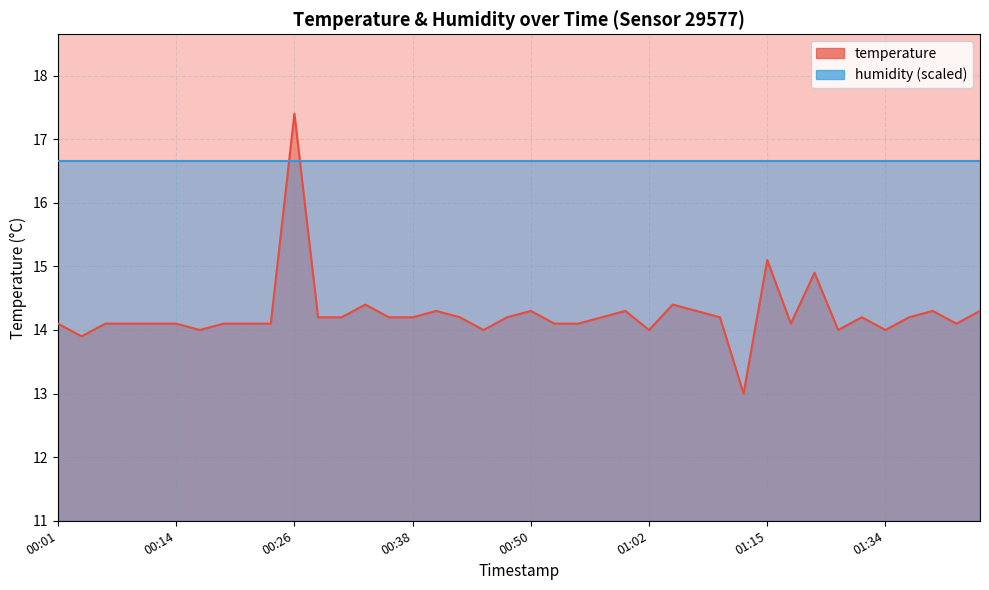

What is the greatest value displayed?

17.4